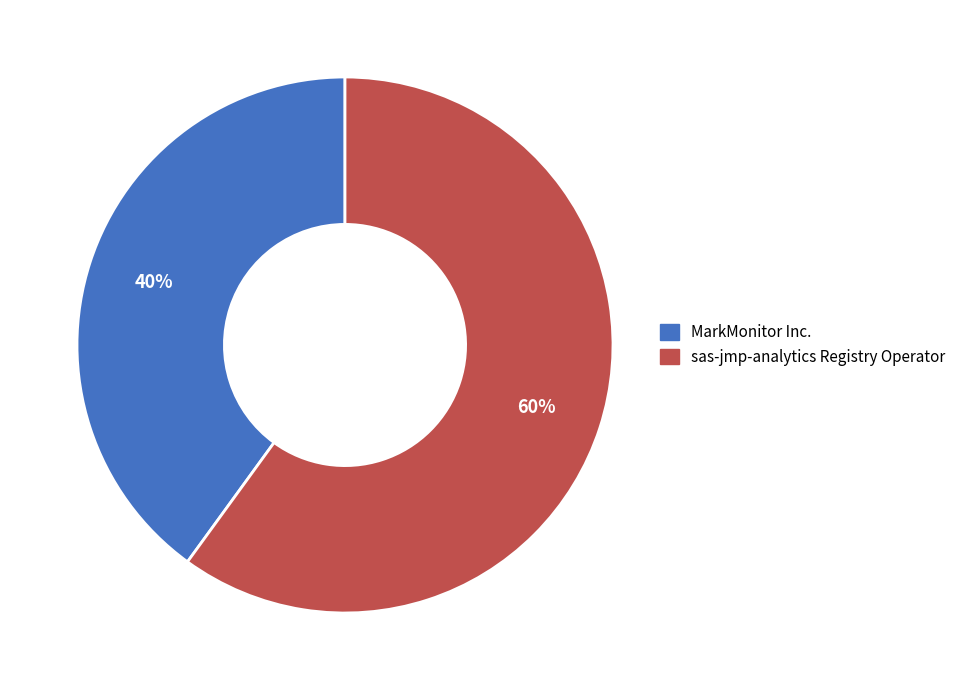

To the nearest percent, what is the average slice percentage?

50%